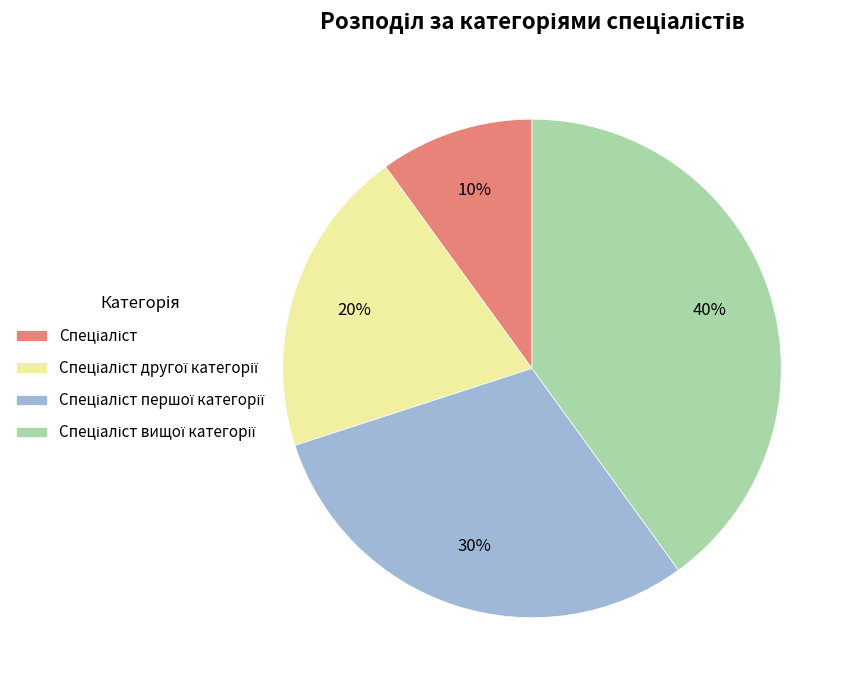

Does any single category account for the majority?

No